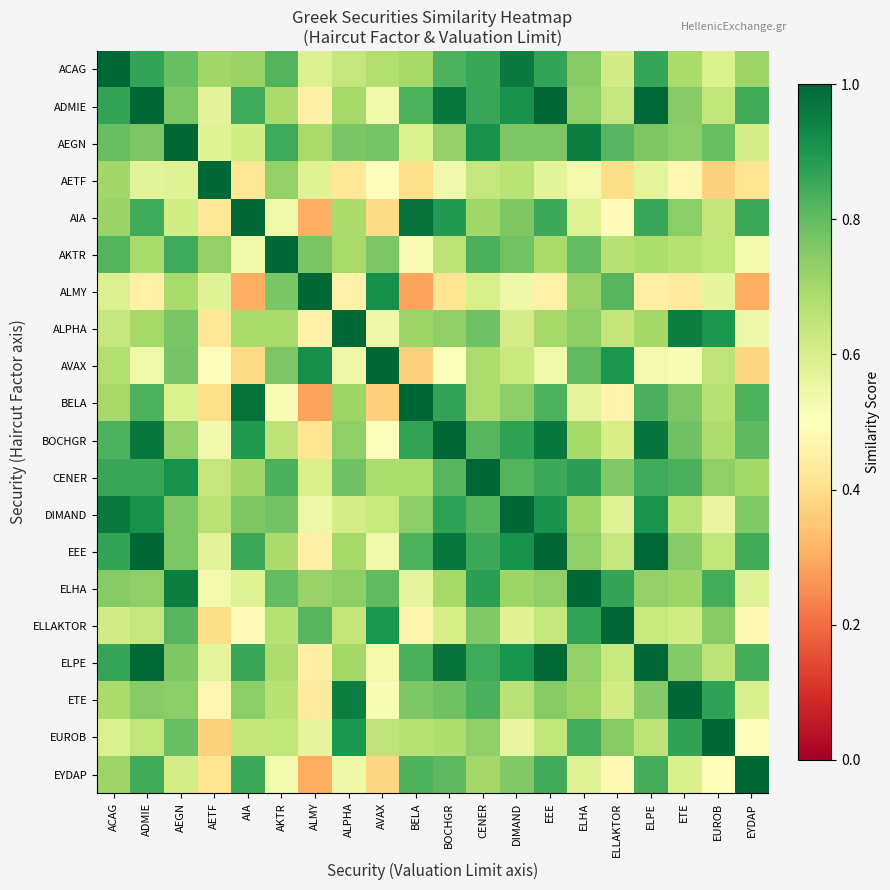

Reading right to left, extract all data points from this chart.

ACAG: EYDAP=0.7	EUROB=0.6	ETE=0.7	ELPE=0.9	ELLAKTOR=0.6	ELHA=0.7	EEE=0.9	DIMAND=1.0	CENER=0.9	BOCHGR=0.8	BELA=0.7	AVAX=0.7	ALPHA=0.6	ALMY=0.6	AKTR=0.8	AIA=0.7	AETF=0.7	AEGN=0.8	ADMIE=0.9	ACAG=1.0
ADMIE: EYDAP=0.8	EUROB=0.6	ETE=0.7	ELPE=1.0	ELLAKTOR=0.6	ELHA=0.7	EEE=1.0	DIMAND=0.9	CENER=0.9	BOCHGR=1.0	BELA=0.8	AVAX=0.5	ALPHA=0.7	ALMY=0.5	AKTR=0.7	AIA=0.9	AETF=0.6	AEGN=0.8	ADMIE=1.0	ACAG=0.9
AEGN: EYDAP=0.6	EUROB=0.8	ETE=0.7	ELPE=0.8	ELLAKTOR=0.8	ELHA=1.0	EEE=0.8	DIMAND=0.8	CENER=0.9	BOCHGR=0.7	BELA=0.6	AVAX=0.8	ALPHA=0.8	ALMY=0.7	AKTR=0.8	AIA=0.6	AETF=0.6	AEGN=1.0	ADMIE=0.8	ACAG=0.8
AETF: EYDAP=0.4	EUROB=0.4	ETE=0.5	ELPE=0.6	ELLAKTOR=0.4	ELHA=0.5	EEE=0.6	DIMAND=0.7	CENER=0.6	BOCHGR=0.5	BELA=0.4	AVAX=0.5	ALPHA=0.4	ALMY=0.6	AKTR=0.7	AIA=0.4	AETF=1.0	AEGN=0.6	ADMIE=0.6	ACAG=0.7
AIA: EYDAP=0.9	EUROB=0.6	ETE=0.7	ELPE=0.9	ELLAKTOR=0.5	ELHA=0.6	EEE=0.9	DIMAND=0.8	CENER=0.7	BOCHGR=0.9	BELA=1.0	AVAX=0.4	ALPHA=0.7	ALMY=0.3	AKTR=0.5	AIA=1.0	AETF=0.4	AEGN=0.6	ADMIE=0.9	ACAG=0.7
AKTR: EYDAP=0.5	EUROB=0.6	ETE=0.7	ELPE=0.7	ELLAKTOR=0.7	ELHA=0.8	EEE=0.7	DIMAND=0.8	CENER=0.8	BOCHGR=0.7	BELA=0.5	AVAX=0.8	ALPHA=0.7	ALMY=0.8	AKTR=1.0	AIA=0.5	AETF=0.7	AEGN=0.8	ADMIE=0.7	ACAG=0.8
ALMY: EYDAP=0.3	EUROB=0.6	ETE=0.4	ELPE=0.5	ELLAKTOR=0.8	ELHA=0.7	EEE=0.5	DIMAND=0.5	CENER=0.6	BOCHGR=0.4	BELA=0.3	AVAX=0.9	ALPHA=0.5	ALMY=1.0	AKTR=0.8	AIA=0.3	AETF=0.6	AEGN=0.7	ADMIE=0.5	ACAG=0.6
ALPHA: EYDAP=0.5	EUROB=0.9	ETE=0.9	ELPE=0.7	ELLAKTOR=0.6	ELHA=0.7	EEE=0.7	DIMAND=0.6	CENER=0.8	BOCHGR=0.7	BELA=0.7	AVAX=0.5	ALPHA=1.0	ALMY=0.5	AKTR=0.7	AIA=0.7	AETF=0.4	AEGN=0.8	ADMIE=0.7	ACAG=0.6
AVAX: EYDAP=0.4	EUROB=0.6	ETE=0.5	ELPE=0.5	ELLAKTOR=0.9	ELHA=0.8	EEE=0.5	DIMAND=0.6	CENER=0.7	BOCHGR=0.5	BELA=0.4	AVAX=1.0	ALPHA=0.5	ALMY=0.9	AKTR=0.8	AIA=0.4	AETF=0.5	AEGN=0.8	ADMIE=0.5	ACAG=0.7
BELA: EYDAP=0.8	EUROB=0.7	ETE=0.8	ELPE=0.8	ELLAKTOR=0.5	ELHA=0.6	EEE=0.8	DIMAND=0.7	CENER=0.7	BOCHGR=0.9	BELA=1.0	AVAX=0.4	ALPHA=0.7	ALMY=0.3	AKTR=0.5	AIA=1.0	AETF=0.4	AEGN=0.6	ADMIE=0.8	ACAG=0.7
BOCHGR: EYDAP=0.8	EUROB=0.7	ETE=0.8	ELPE=1.0	ELLAKTOR=0.6	ELHA=0.7	EEE=1.0	DIMAND=0.9	CENER=0.8	BOCHGR=1.0	BELA=0.9	AVAX=0.5	ALPHA=0.7	ALMY=0.4	AKTR=0.7	AIA=0.9	AETF=0.5	AEGN=0.7	ADMIE=1.0	ACAG=0.8
CENER: EYDAP=0.7	EUROB=0.7	ETE=0.8	ELPE=0.9	ELLAKTOR=0.8	ELHA=0.9	EEE=0.9	DIMAND=0.8	CENER=1.0	BOCHGR=0.8	BELA=0.7	AVAX=0.7	ALPHA=0.8	ALMY=0.6	AKTR=0.8	AIA=0.7	AETF=0.6	AEGN=0.9	ADMIE=0.9	ACAG=0.9
DIMAND: EYDAP=0.8	EUROB=0.6	ETE=0.7	ELPE=0.9	ELLAKTOR=0.6	ELHA=0.7	EEE=0.9	DIMAND=1.0	CENER=0.8	BOCHGR=0.9	BELA=0.7	AVAX=0.6	ALPHA=0.6	ALMY=0.5	AKTR=0.8	AIA=0.8	AETF=0.7	AEGN=0.8	ADMIE=0.9	ACAG=1.0
EEE: EYDAP=0.8	EUROB=0.6	ETE=0.7	ELPE=1.0	ELLAKTOR=0.6	ELHA=0.7	EEE=1.0	DIMAND=0.9	CENER=0.9	BOCHGR=1.0	BELA=0.8	AVAX=0.5	ALPHA=0.7	ALMY=0.5	AKTR=0.7	AIA=0.9	AETF=0.6	AEGN=0.8	ADMIE=1.0	ACAG=0.9
ELHA: EYDAP=0.6	EUROB=0.8	ETE=0.7	ELPE=0.7	ELLAKTOR=0.9	ELHA=1.0	EEE=0.7	DIMAND=0.7	CENER=0.9	BOCHGR=0.7	BELA=0.6	AVAX=0.8	ALPHA=0.7	ALMY=0.7	AKTR=0.8	AIA=0.6	AETF=0.5	AEGN=1.0	ADMIE=0.7	ACAG=0.7
ELLAKTOR: EYDAP=0.5	EUROB=0.7	ETE=0.6	ELPE=0.6	ELLAKTOR=1.0	ELHA=0.9	EEE=0.6	DIMAND=0.6	CENER=0.8	BOCHGR=0.6	BELA=0.5	AVAX=0.9	ALPHA=0.6	ALMY=0.8	AKTR=0.7	AIA=0.5	AETF=0.4	AEGN=0.8	ADMIE=0.6	ACAG=0.6
ELPE: EYDAP=0.8	EUROB=0.7	ETE=0.8	ELPE=1.0	ELLAKTOR=0.6	ELHA=0.7	EEE=1.0	DIMAND=0.9	CENER=0.9	BOCHGR=1.0	BELA=0.8	AVAX=0.5	ALPHA=0.7	ALMY=0.5	AKTR=0.7	AIA=0.9	AETF=0.6	AEGN=0.8	ADMIE=1.0	ACAG=0.9
ETE: EYDAP=0.6	EUROB=0.9	ETE=1.0	ELPE=0.8	ELLAKTOR=0.6	ELHA=0.7	EEE=0.7	DIMAND=0.7	CENER=0.8	BOCHGR=0.8	BELA=0.8	AVAX=0.5	ALPHA=0.9	ALMY=0.4	AKTR=0.7	AIA=0.7	AETF=0.5	AEGN=0.7	ADMIE=0.7	ACAG=0.7
EUROB: EYDAP=0.5	EUROB=1.0	ETE=0.9	ELPE=0.7	ELLAKTOR=0.7	ELHA=0.8	EEE=0.6	DIMAND=0.6	CENER=0.7	BOCHGR=0.7	BELA=0.7	AVAX=0.6	ALPHA=0.9	ALMY=0.6	AKTR=0.6	AIA=0.6	AETF=0.4	AEGN=0.8	ADMIE=0.6	ACAG=0.6
EYDAP: EYDAP=1.0	EUROB=0.5	ETE=0.6	ELPE=0.8	ELLAKTOR=0.5	ELHA=0.6	EEE=0.8	DIMAND=0.8	CENER=0.7	BOCHGR=0.8	BELA=0.8	AVAX=0.4	ALPHA=0.5	ALMY=0.3	AKTR=0.5	AIA=0.9	AETF=0.4	AEGN=0.6	ADMIE=0.8	ACAG=0.7